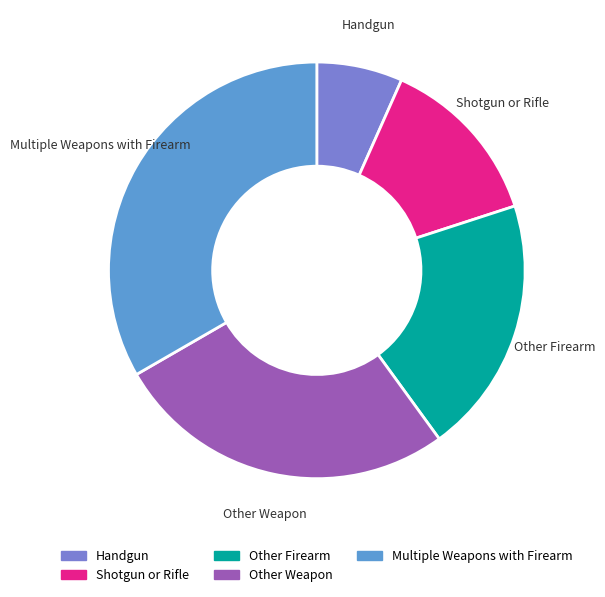

How many slices are in this pie chart?

5